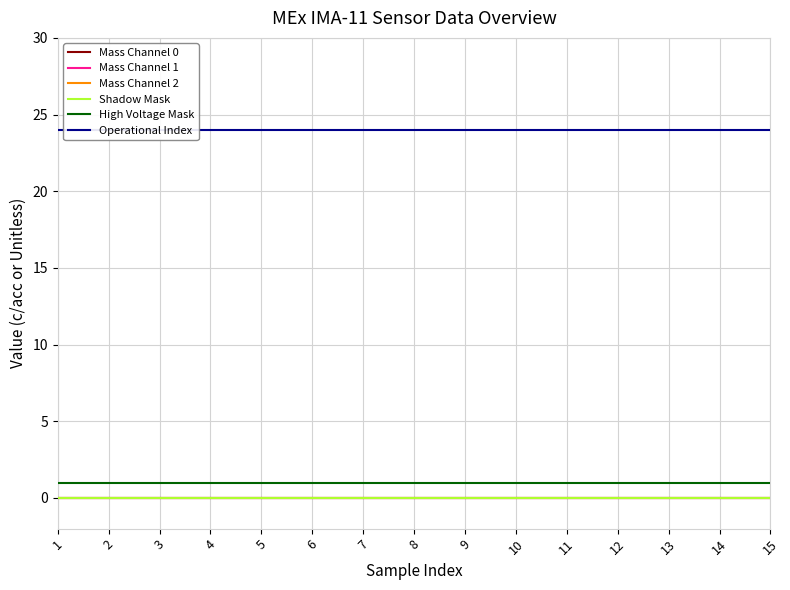

True or false: Mass Channel 0 and Mass Channel 1 cross at least once.

False